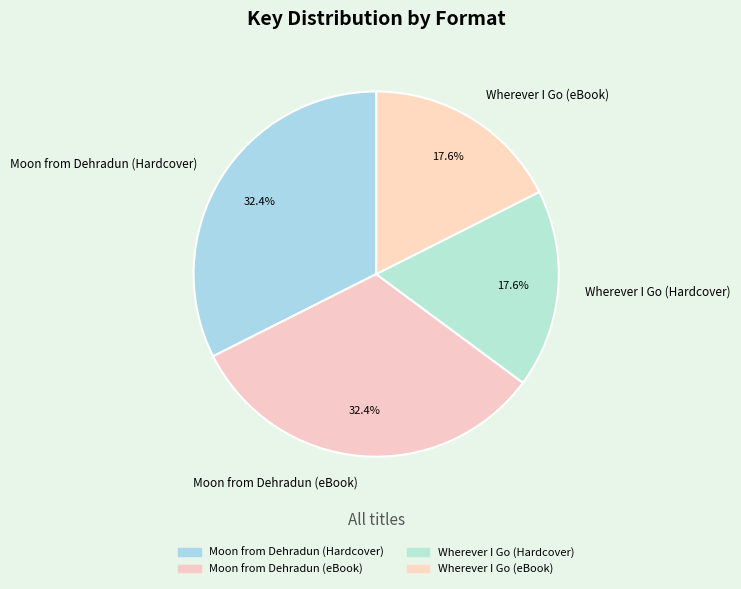

Does Wherever I Go (Hardcover) represent more than half of the total?

No